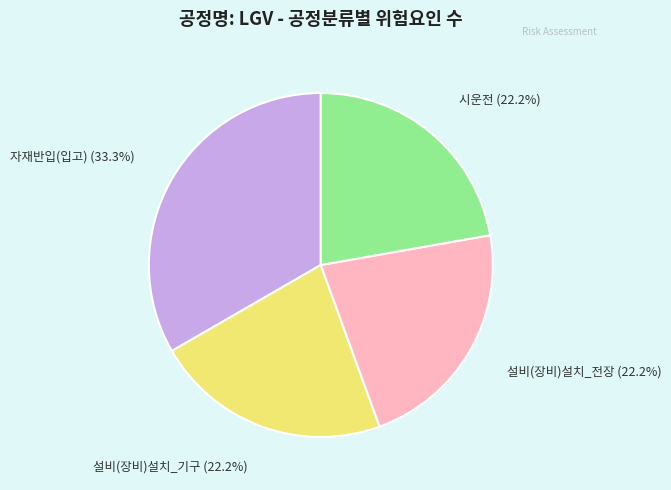

How many segments does this pie chart have?

4